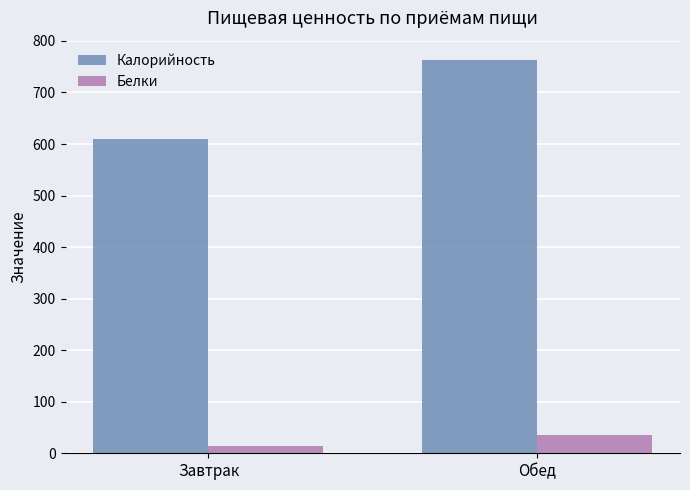

What is the maximum value for Белки?

35.1